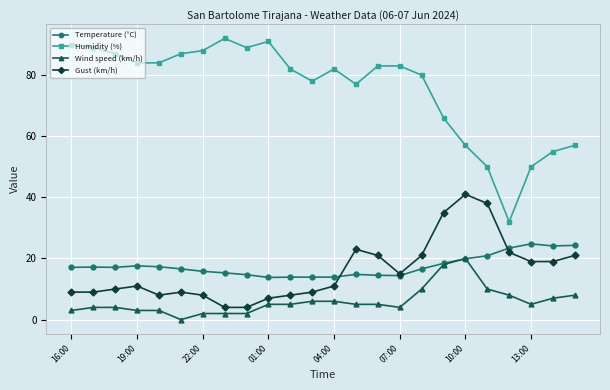

How many lines are shown in the chart?

4